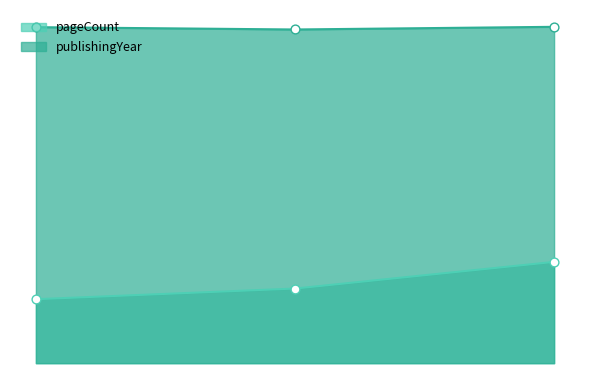

What is the total value across all series at 2454?

2451